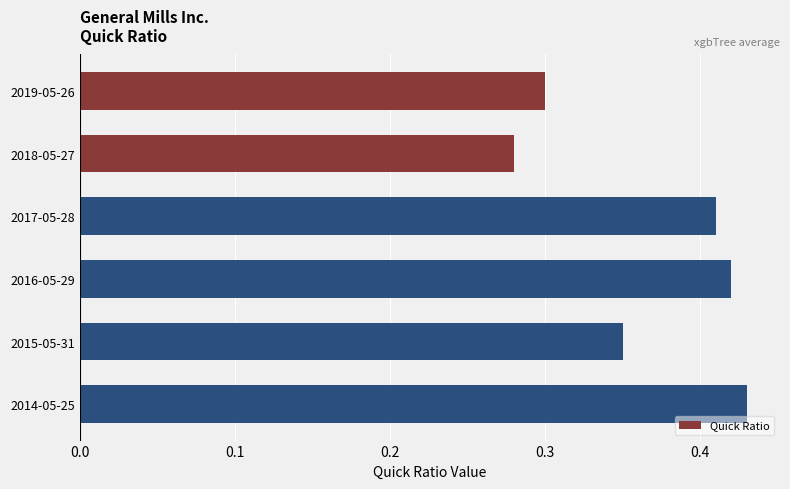

Rank the categories by value from lowest to highest.

2018-05-27, 2019-05-26, 2015-05-31, 2017-05-28, 2016-05-29, 2014-05-25